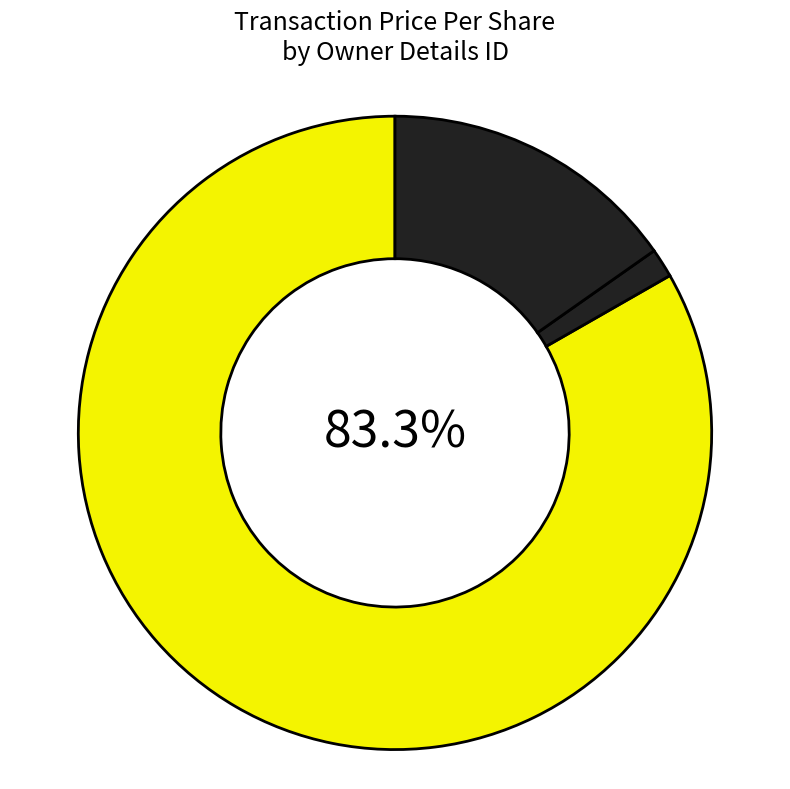

Which category has the biggest portion of the pie?

1